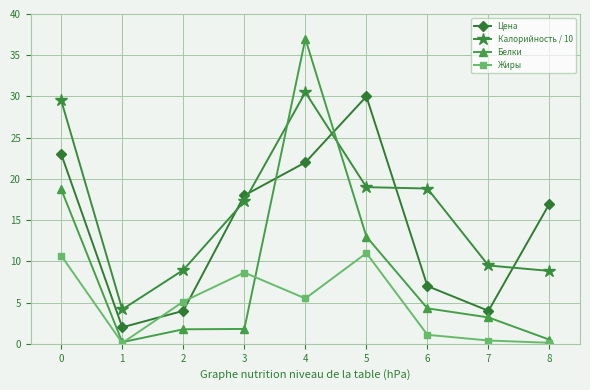

Where do Цена and Белки first cross each other?

3 and 4